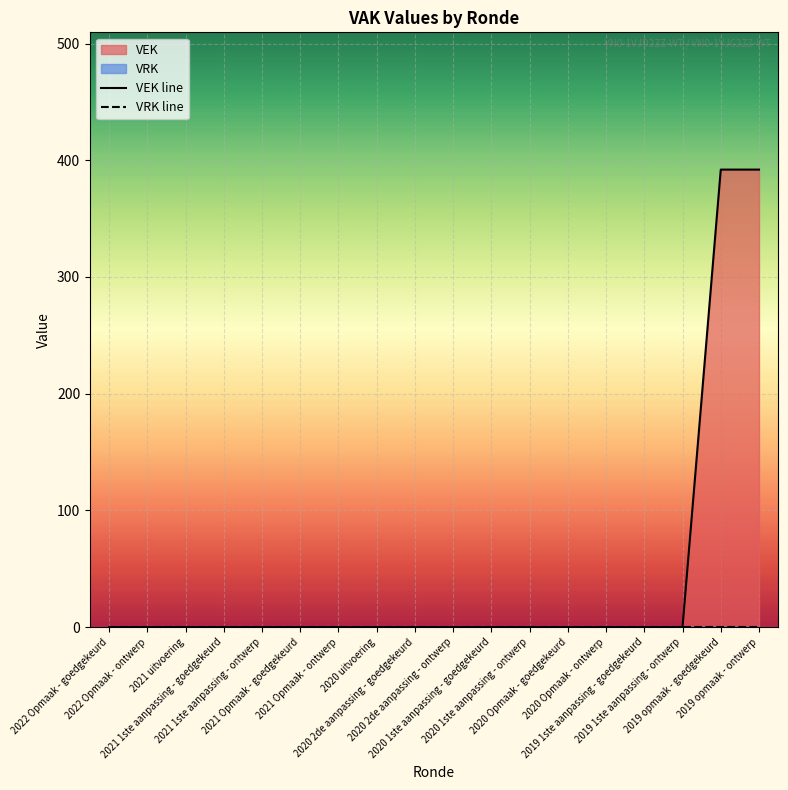

Rank the series by their average value, from lowest to highest.

VRK line, VEK line